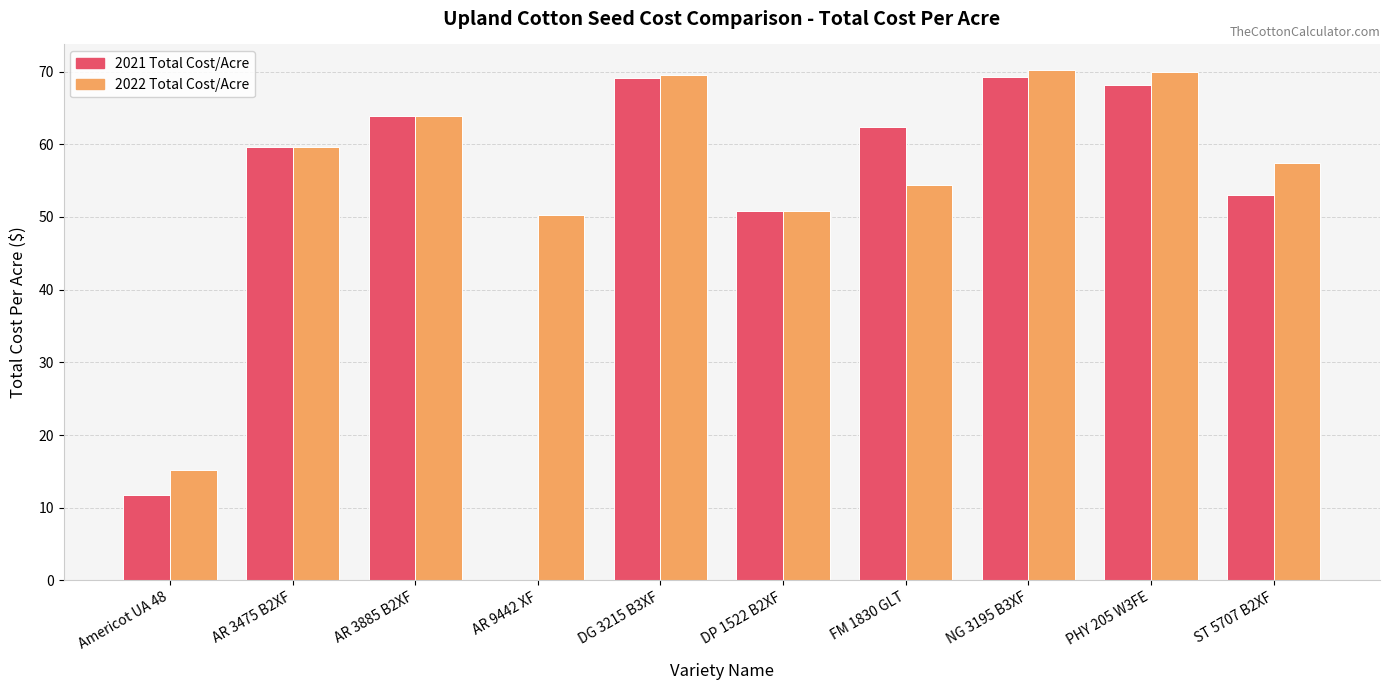

What is the total value across all series at NG 3195 B3XF?

139.4